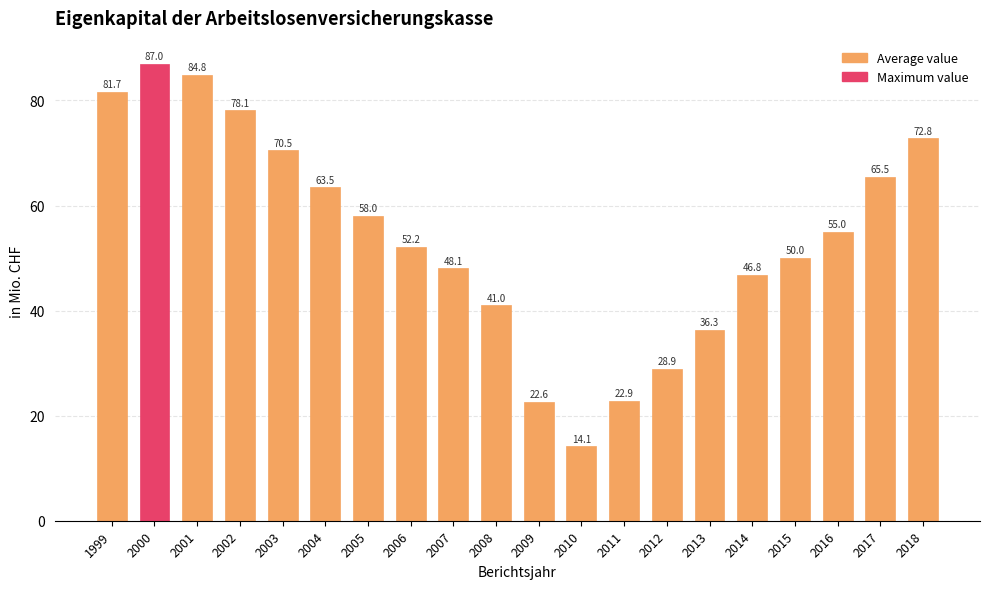

How many bars are there in total?

20